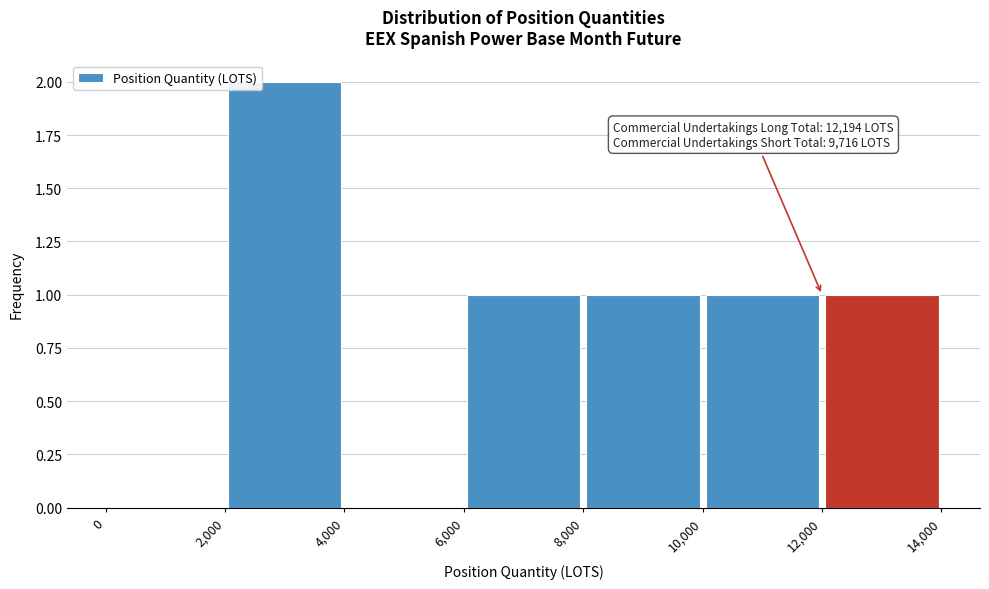

Which range on the x-axis has the tallest bar?

2,000 to 4,000